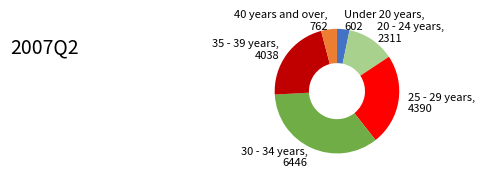

Is there any slice that represents more than half of the pie?

No